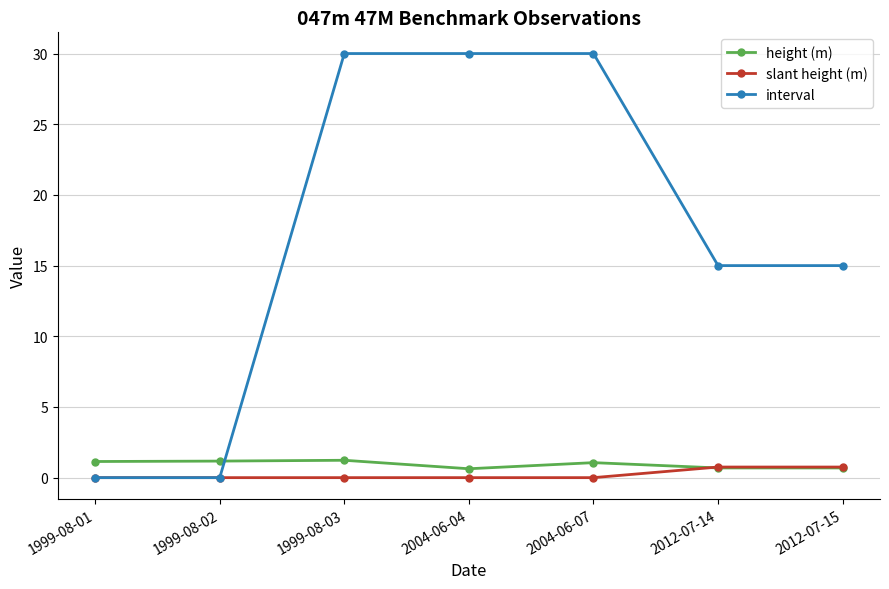

How many data points does each series have?

7